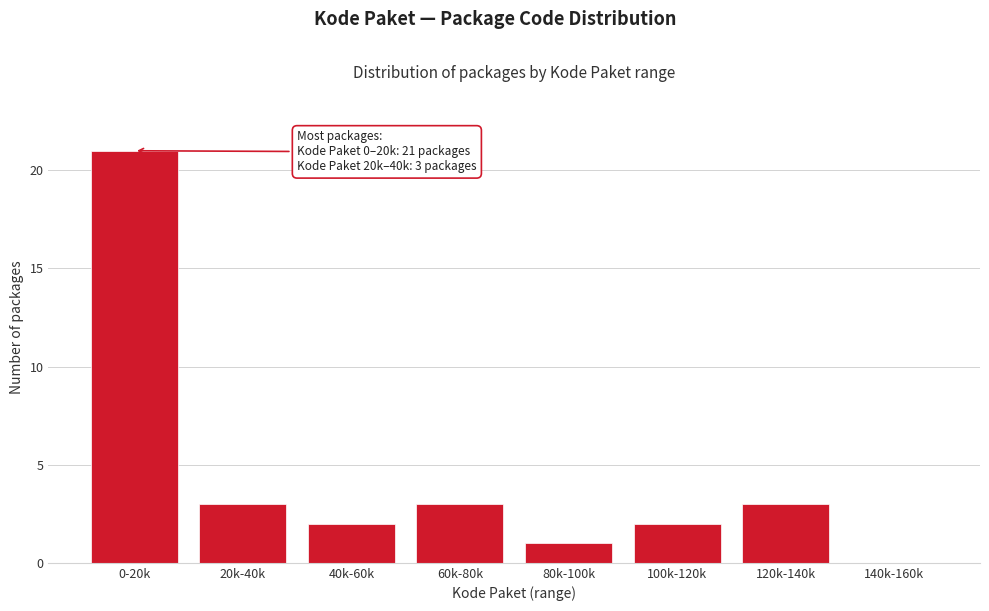

Reading right to left, extract all data points from this chart.

140k-160k=0	120k-140k=3	100k-120k=2	80k-100k=1	60k-80k=3	40k-60k=2	20k-40k=3	0-20k=21